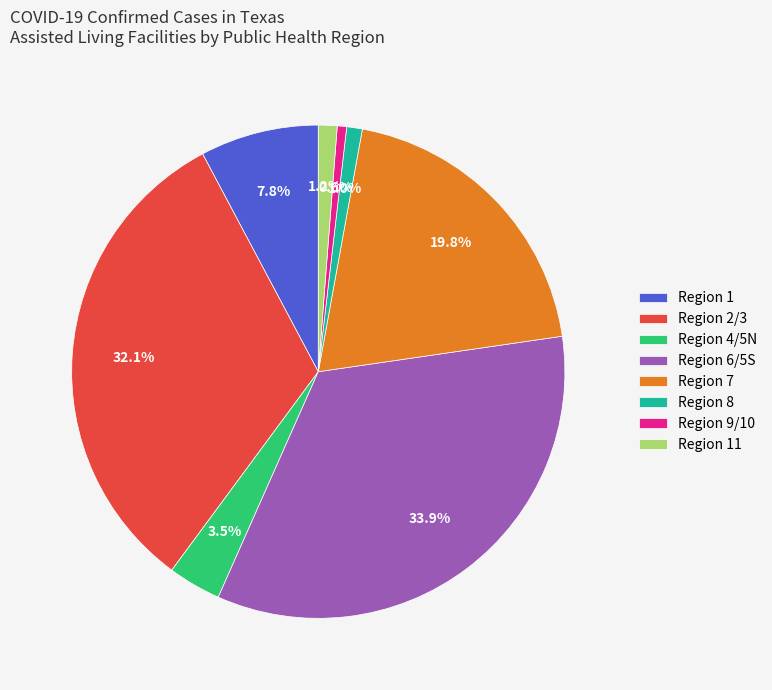

Between Region 4/5N and Region 9/10, which is larger?

Region 4/5N